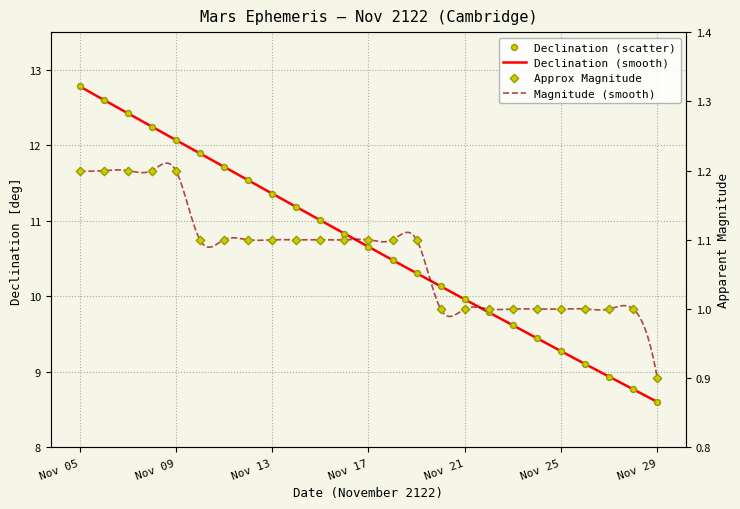

Is the value of Declination (deg) at Nov 21 greater than the value of Approx Mag. at Nov 08?

Yes